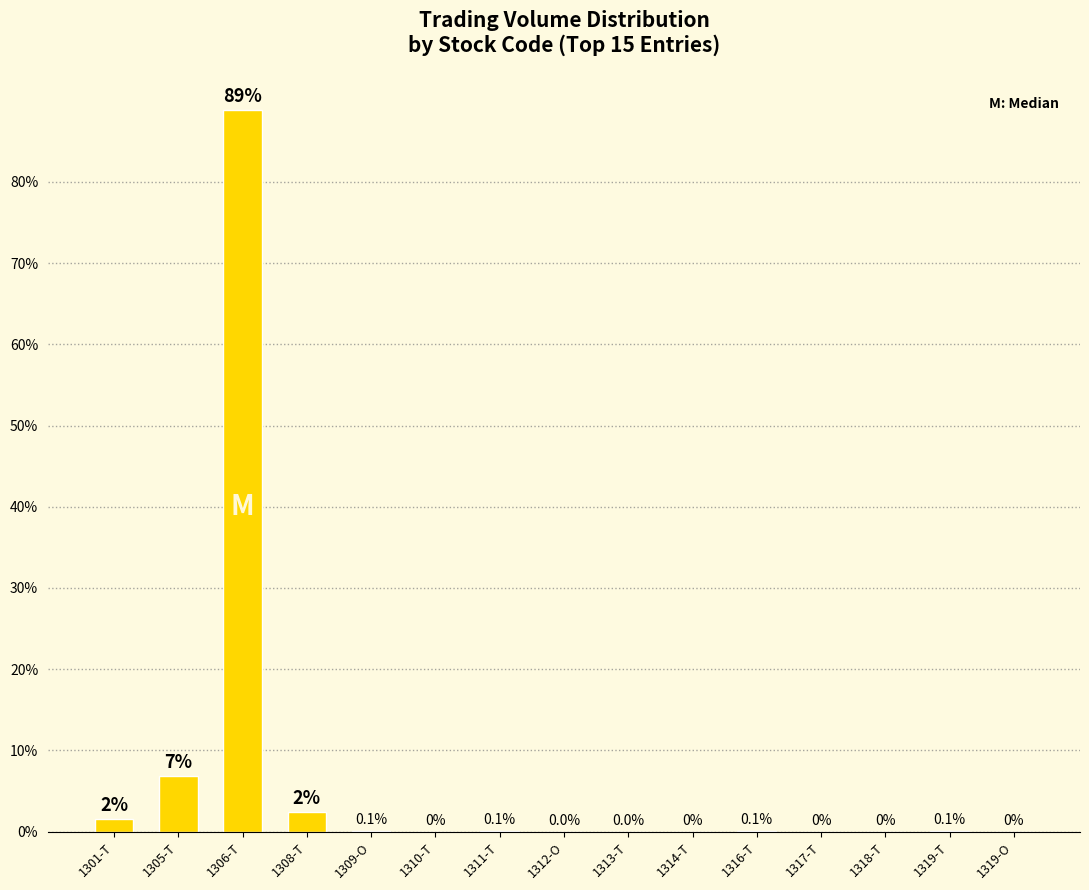

Between 1306-T and 1317-T, which is larger?

1306-T